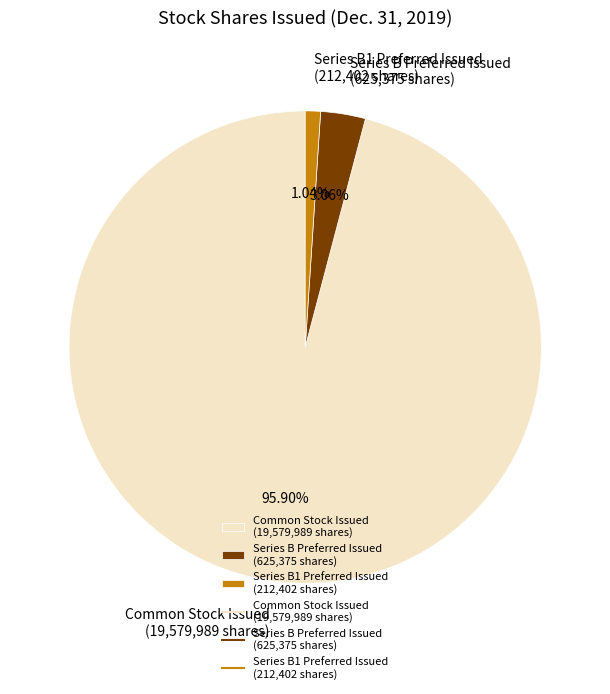

Is Series B Preferred Issued the majority of the pie?

No